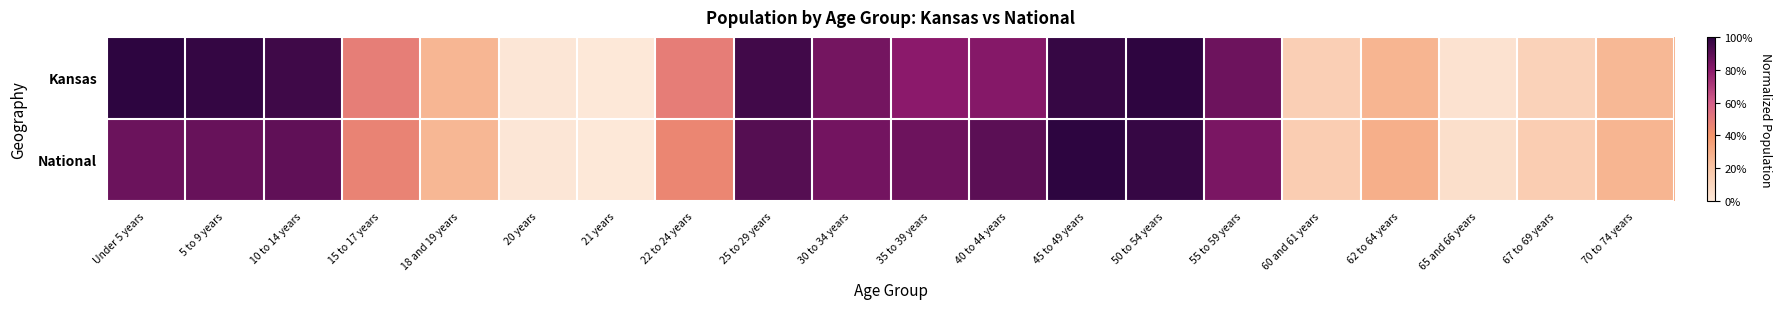

Reading left to right, extract all data points from this chart.

Kansas: Under 5 years=1.0	5 to 9 years=1.0	10 to 14 years=1.0	15 to 17 years=0.5	18 and 19 years=0.3	20 years=0.0	21 years=0.0	22 to 24 years=0.5	25 to 29 years=1.0	30 to 34 years=0.8	35 to 39 years=0.8	40 to 44 years=0.8	45 to 49 years=1.0	50 to 54 years=1.0	55 to 59 years=0.9	60 and 61 years=0.1	62 to 64 years=0.3	65 and 66 years=0.0	67 to 69 years=0.1	70 to 74 years=0.3
National: Under 5 years=0.9	5 to 9 years=0.9	10 to 14 years=0.9	15 to 17 years=0.5	18 and 19 years=0.3	20 years=0.0	21 years=0.0	22 to 24 years=0.5	25 to 29 years=0.9	30 to 34 years=0.9	35 to 39 years=0.9	40 to 44 years=0.9	45 to 49 years=1.0	50 to 54 years=1.0	55 to 59 years=0.8	60 and 61 years=0.2	62 to 64 years=0.3	65 and 66 years=0.1	67 to 69 years=0.2	70 to 74 years=0.3